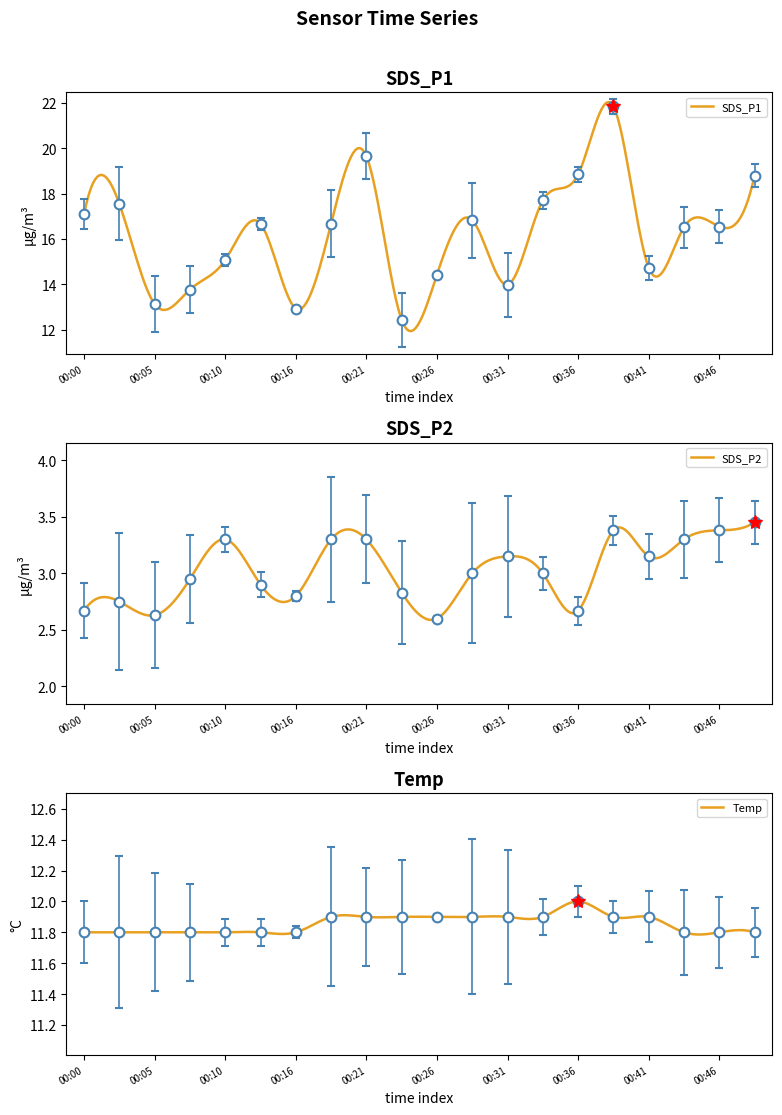

True or false: SDS_P2 has more than 0 points higher than both neighbors.

True